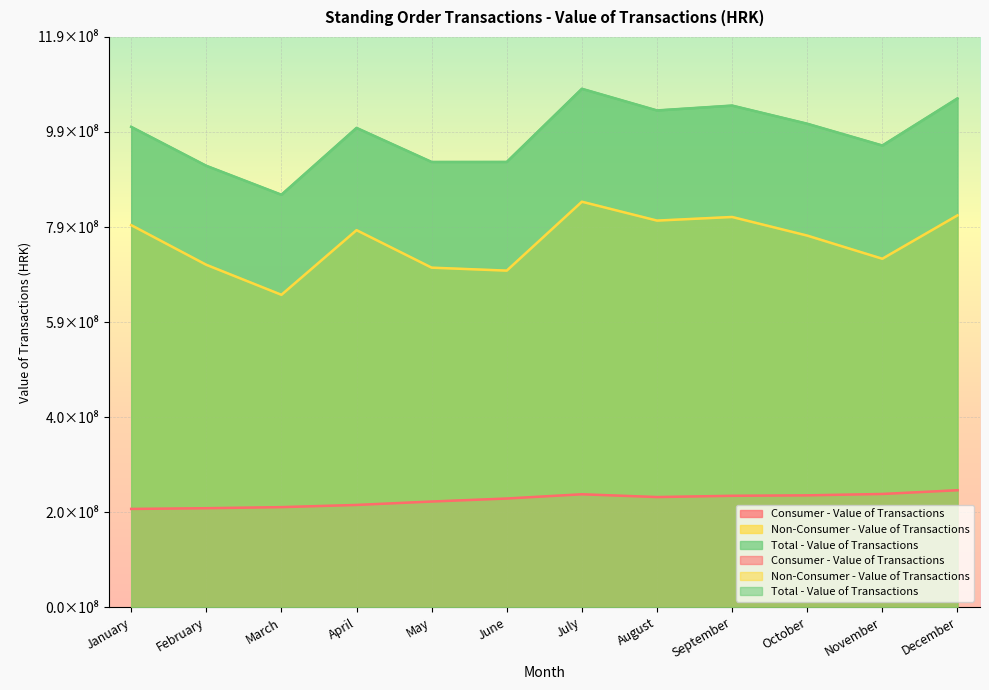

The value of Total - Value of Transactions at May is 472839977. True or false?

False